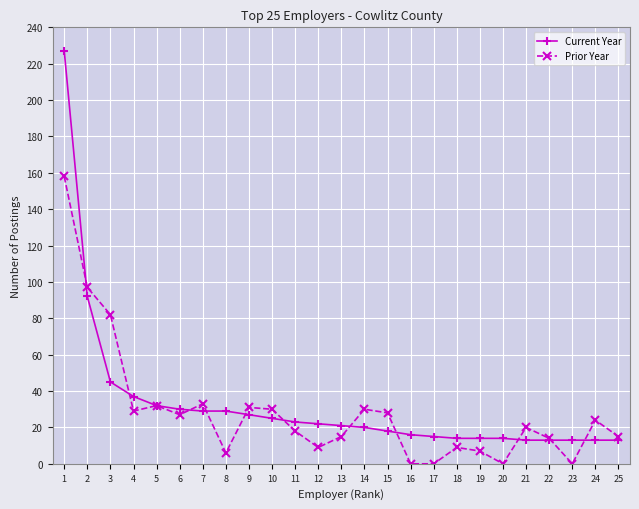

What is the difference between the maximum and minimum values in the Prior Year series?

158